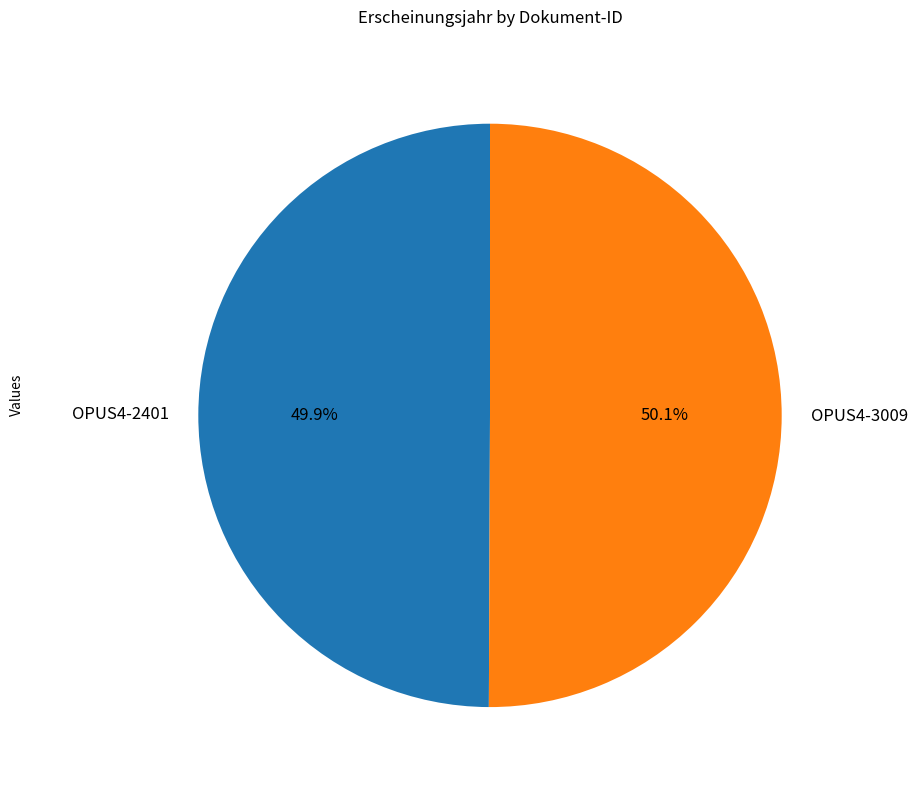

Is it true that OPUS4-3009 is 50% of the pie?

True